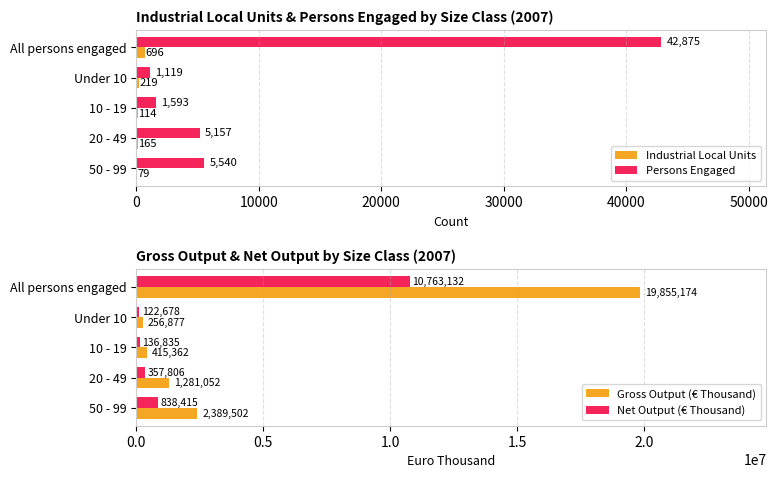

What is the maximum value for Industrial Local Units?

696